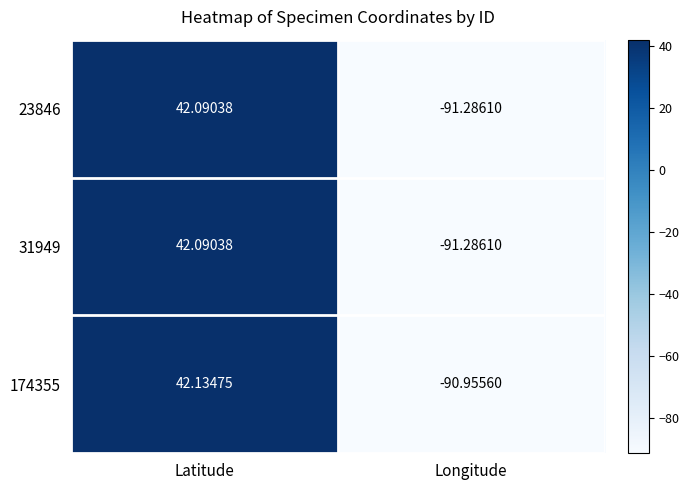

Rank the categories by 23846 value from lowest to highest.

Longitude, Latitude